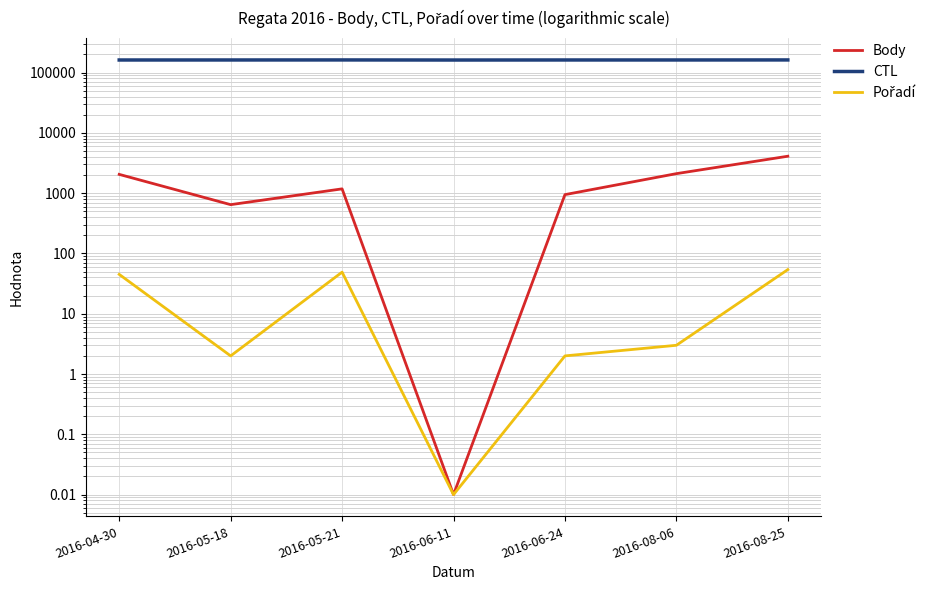

How many series are shown in this chart?

3